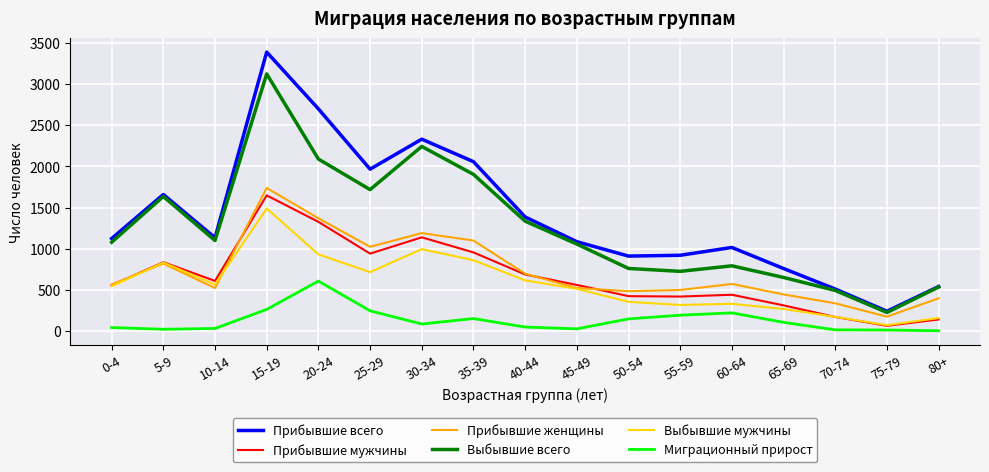

Which series changed the most between 20-24 and 45-49?

Прибывшие всего